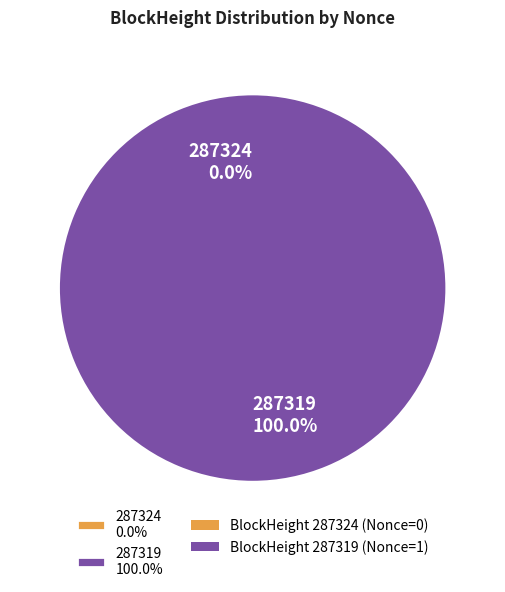

Is there any slice that represents more than half of the pie?

Yes